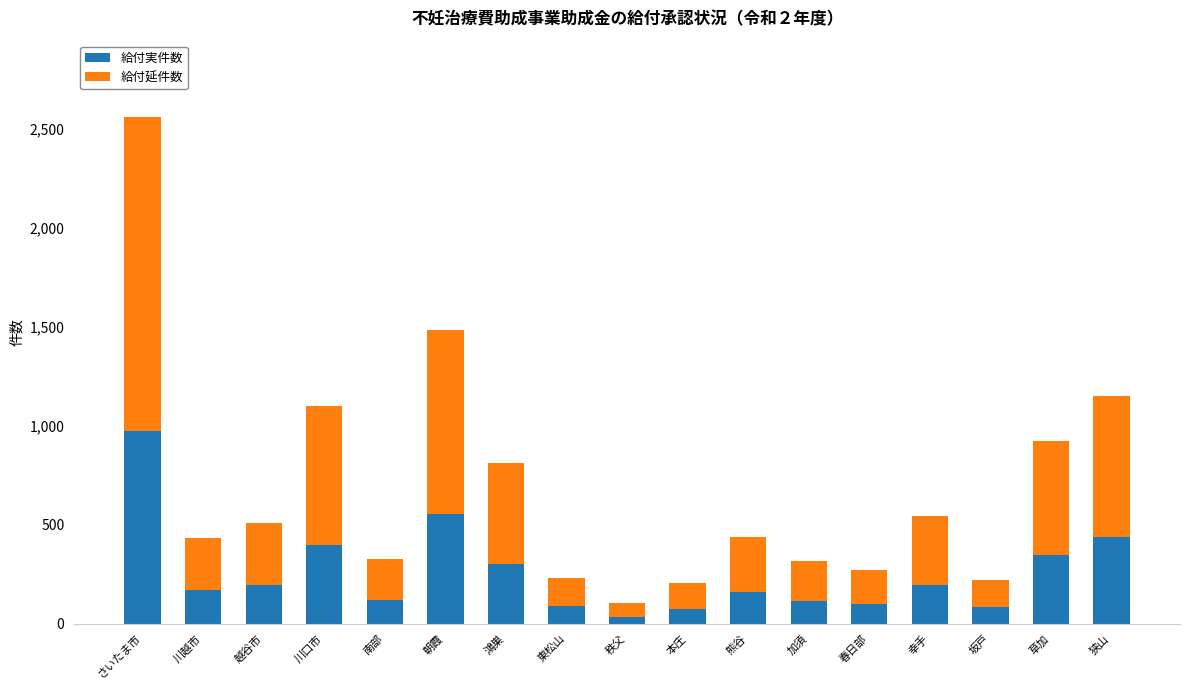

What is the average value of the 給付実件数 series?

256